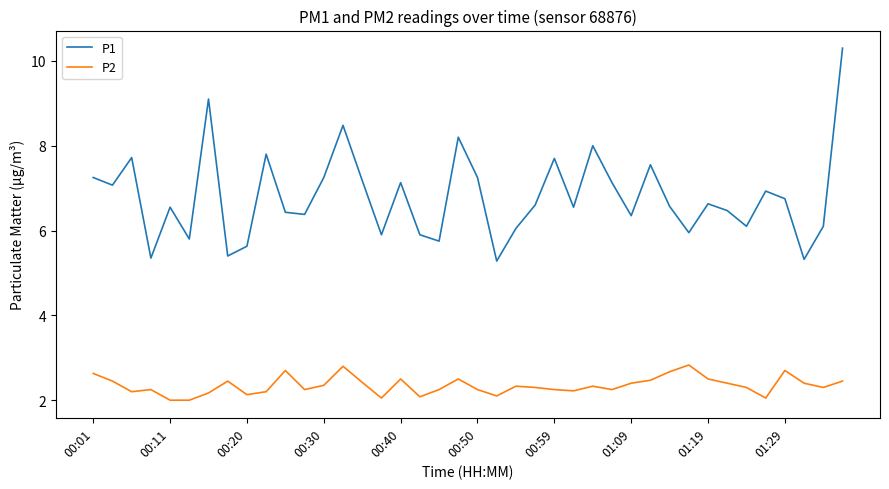

Which series has the largest total across all categories?

P1